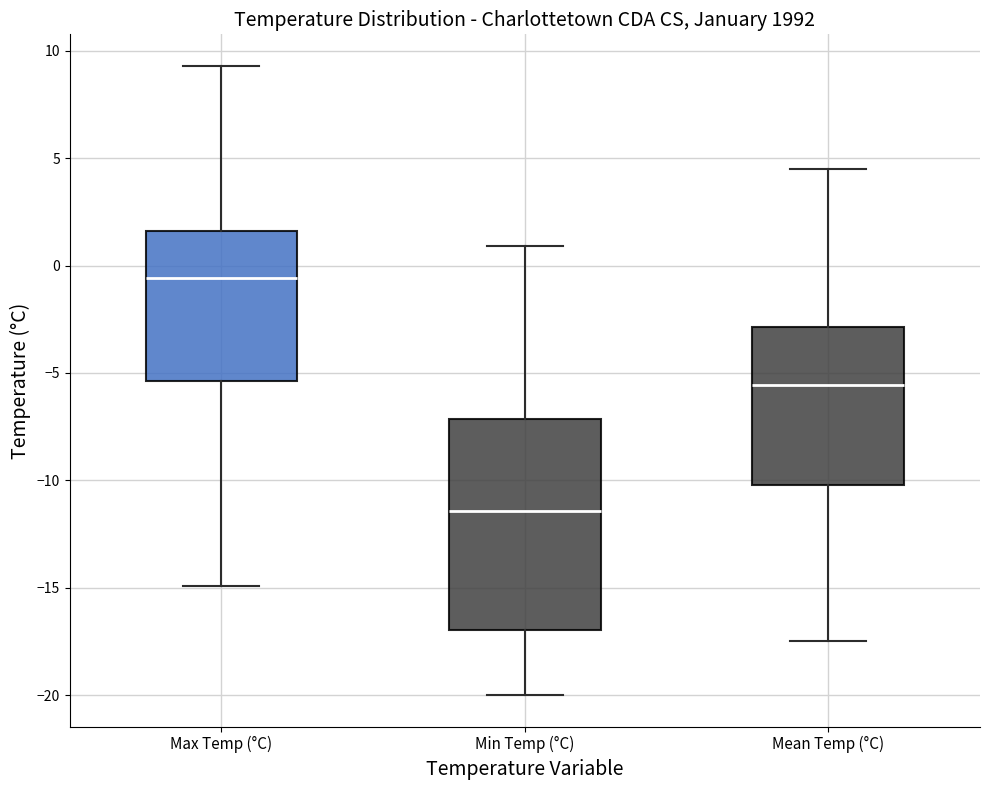

Which box has the highest median line?

Max Temp (°C)